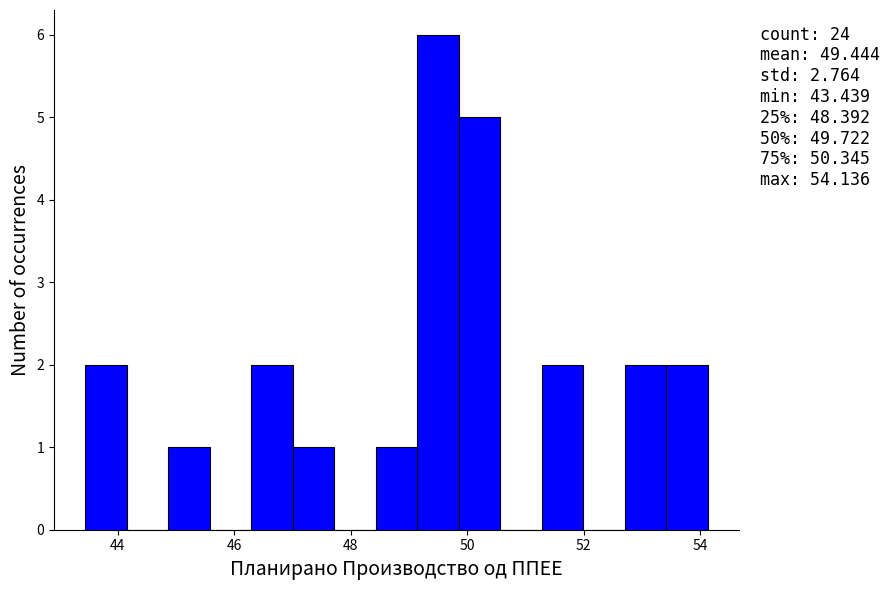

Around what value on the x-axis is the tallest bar? Give the approximate position of its centre, as read against the axis.

49.6